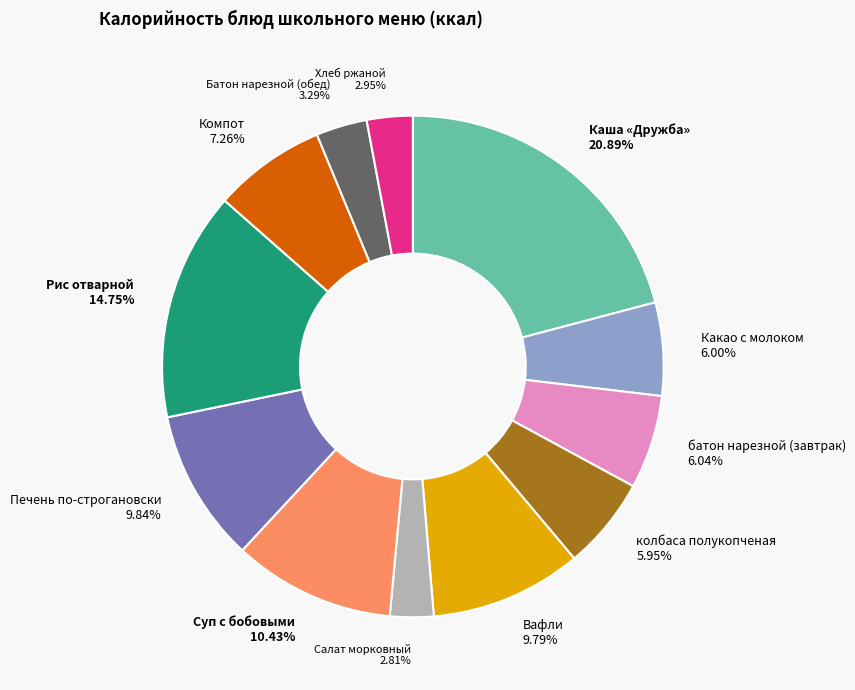

Do Печень по-строгановски and Суп с бобовыми together represent more than half of the pie?

No